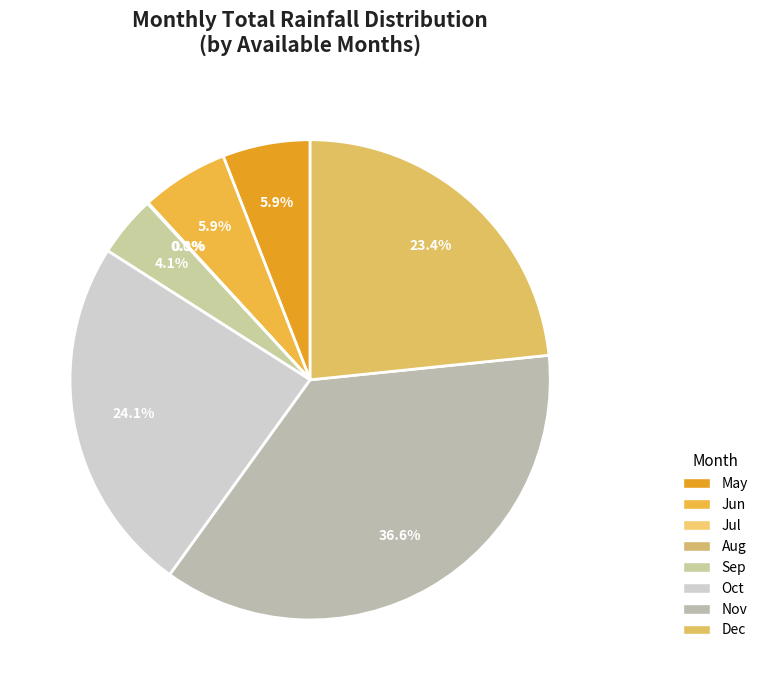

Between Nov and Oct, which is larger?

Nov